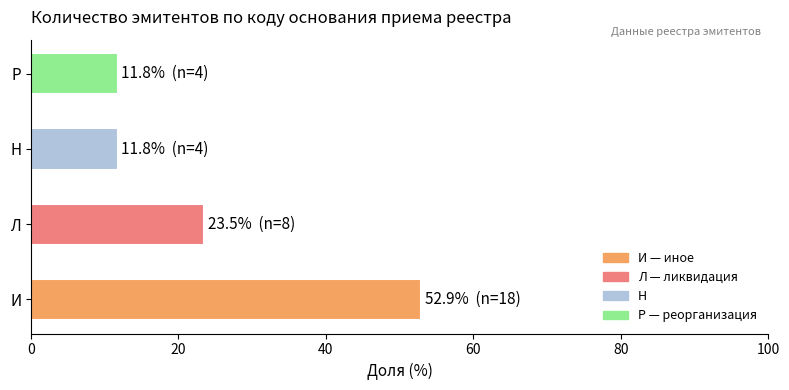

How many categories are shown in the chart?

4